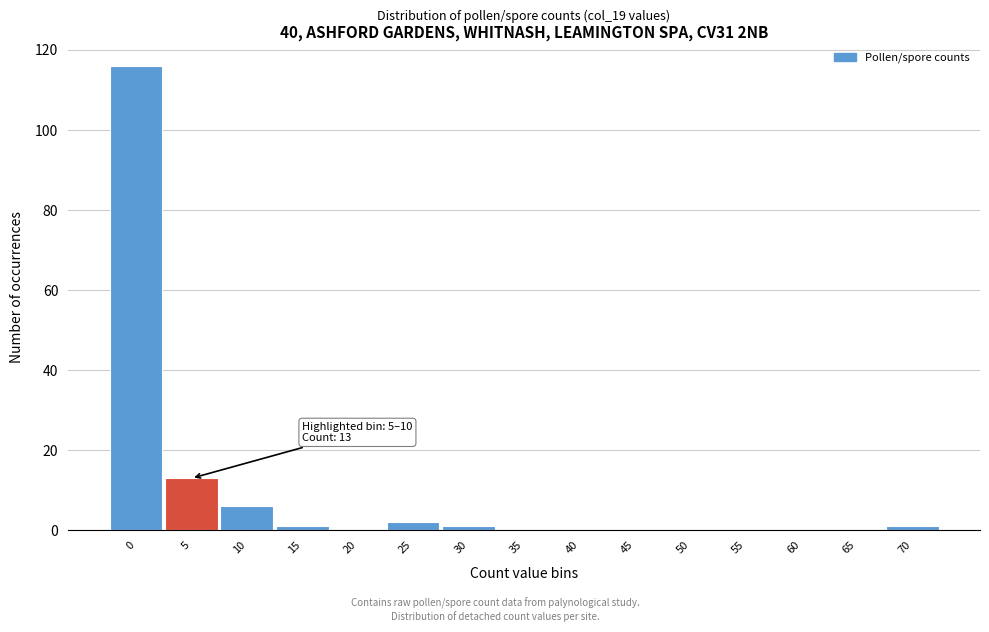

Reading left to right, list all the values displayed in this chart.

0=116	5=13	10=6	15=1	20=0	25=2	30=1	35=0	40=0	45=0	50=0	55=0	60=0	65=0	70=1